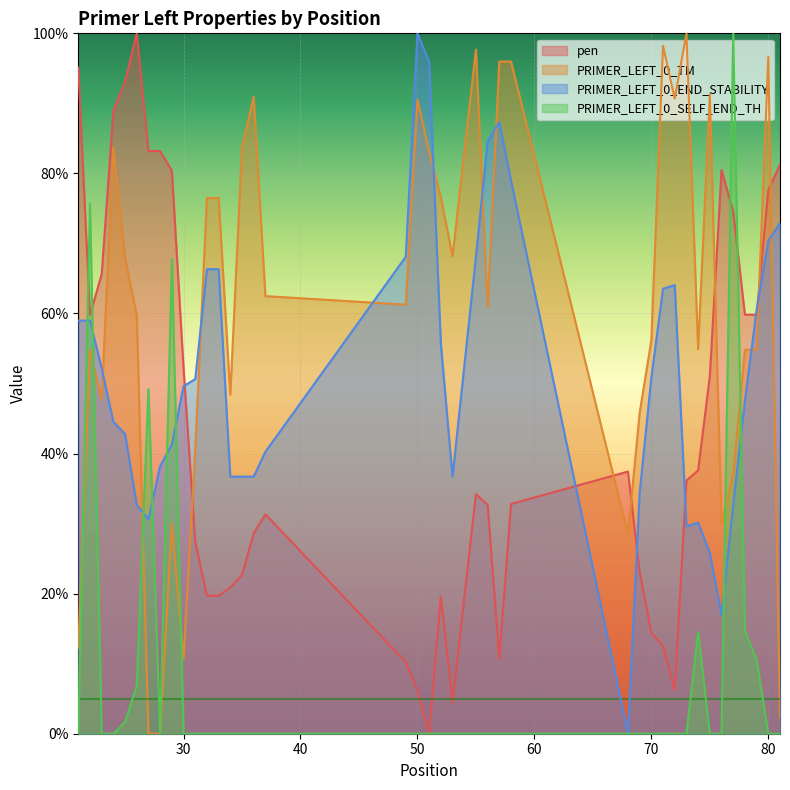

At which category is the sum across all series the highest?

22